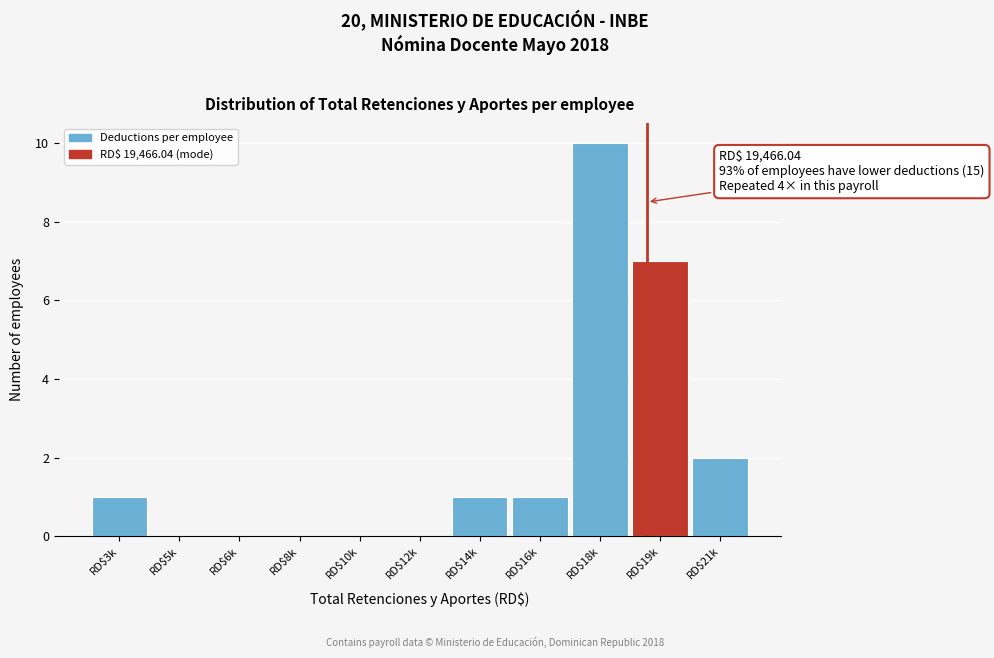

Where is the data nearest to the value 5?

RD$19k